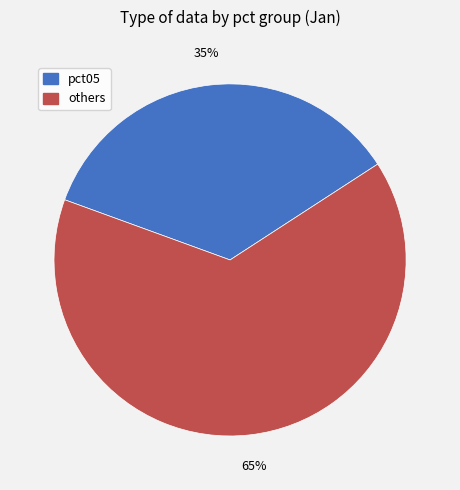

Is there a majority slice in this chart?

Yes